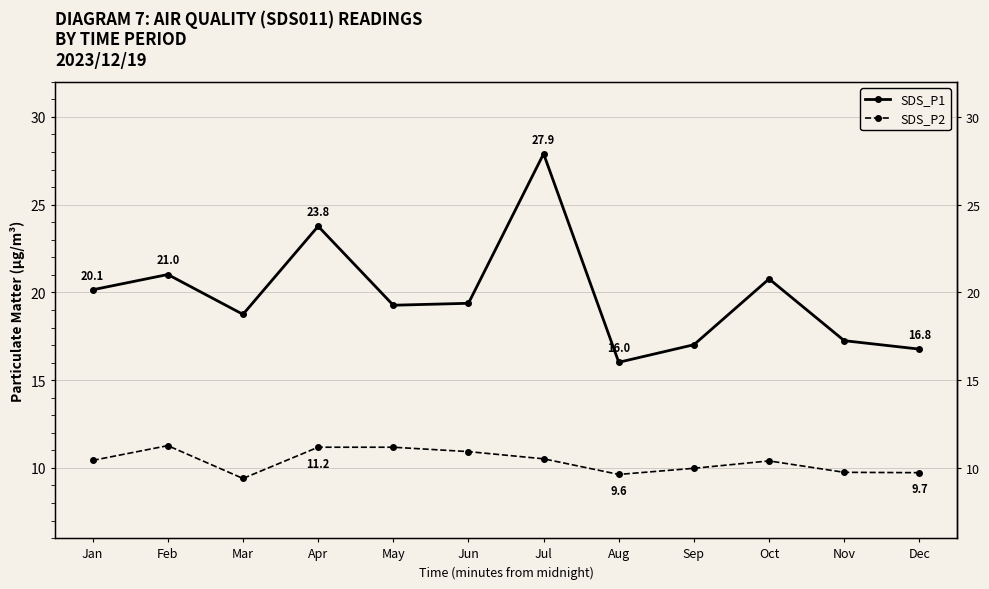

What is the spread (max minus min) of values at Sep?

7.0